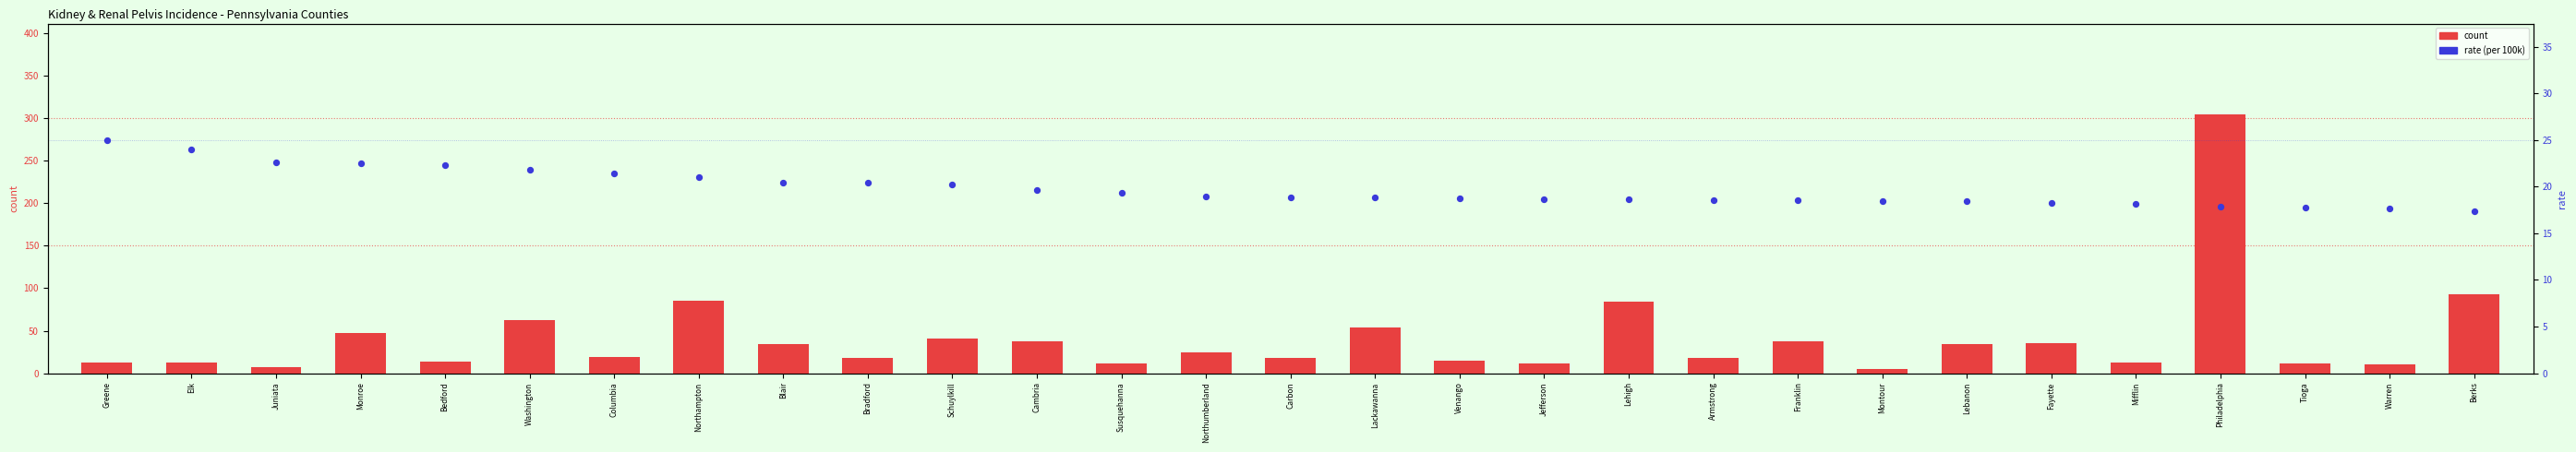

Is the value of rate at Susquehanna greater than the value of count at Lebanon?

No